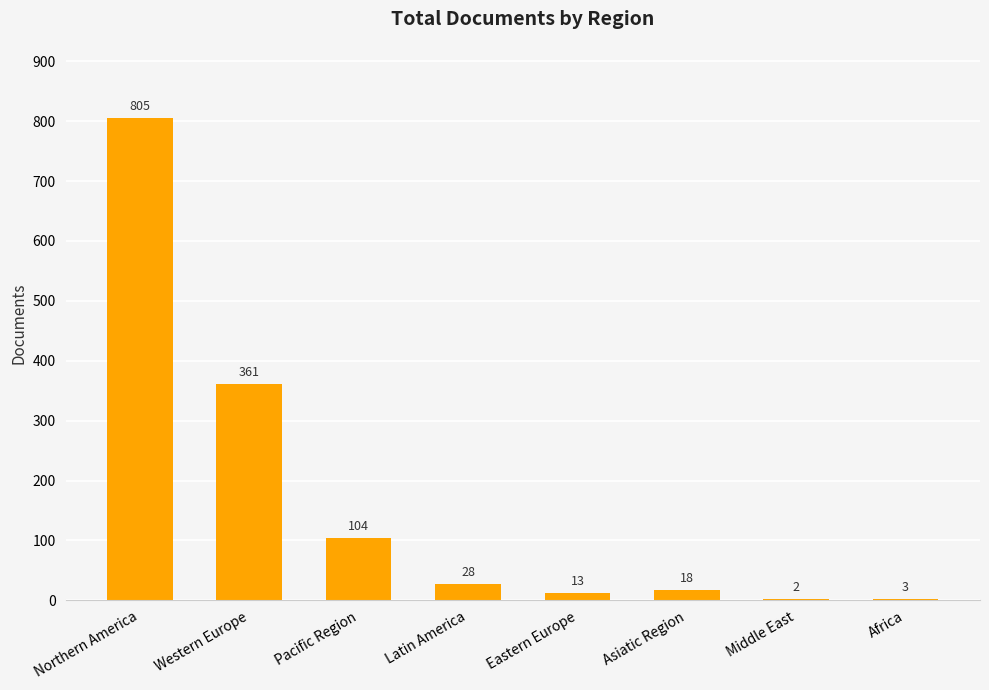

How many categories are shown in the chart?

8